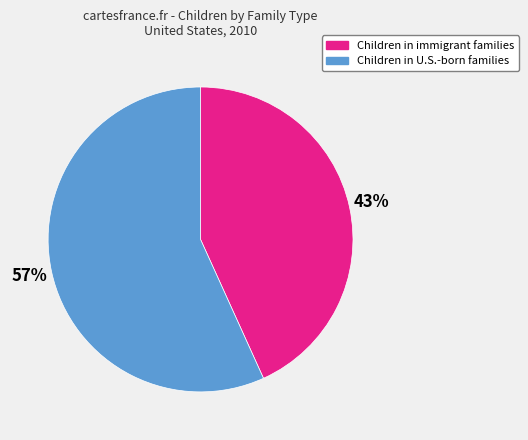

Is it true that Children in immigrant families is 43% of the pie?

True